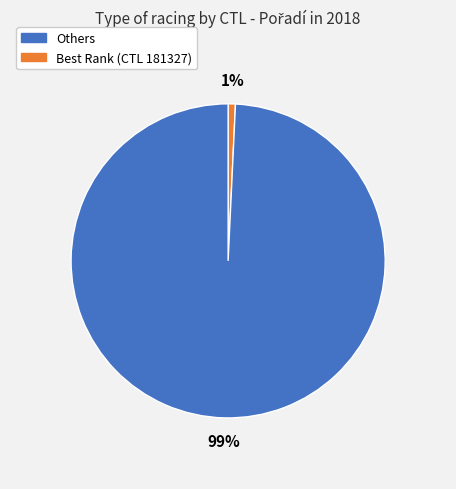

Is there a majority slice in this chart?

Yes